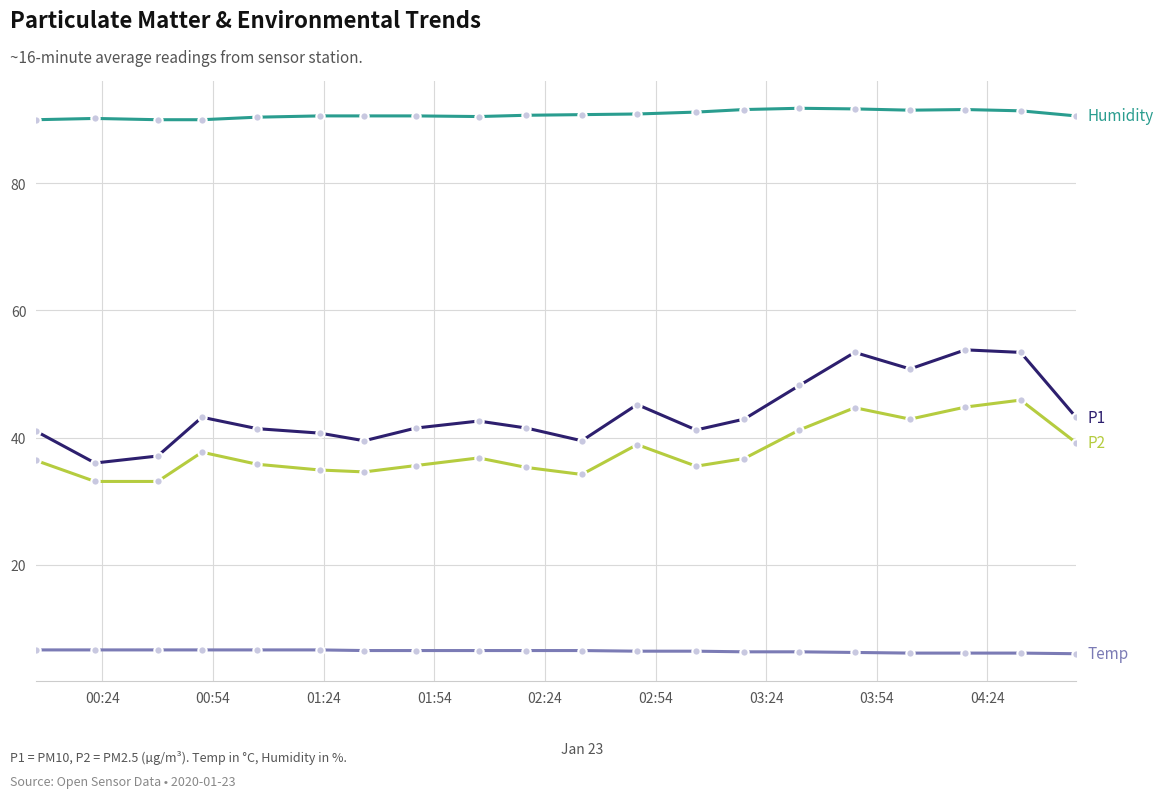

What is the smallest value displayed?

6.0